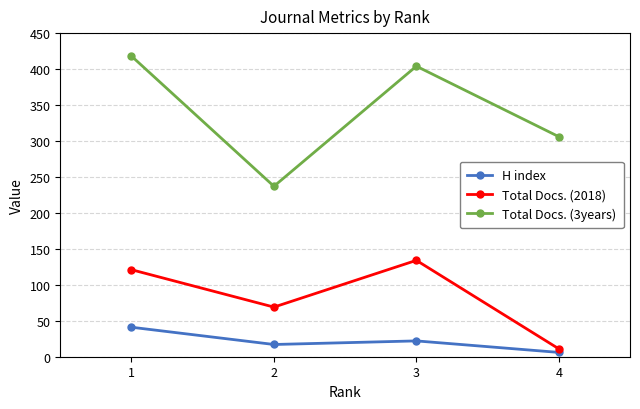

The value of Total Docs. (2018) at 3 is 233. True or false?

False